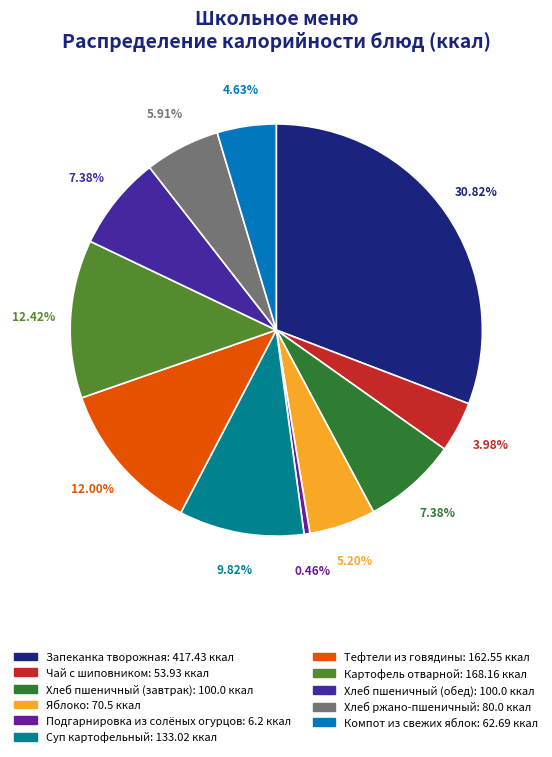

Which category has the biggest portion of the pie?

Запеканка творожная